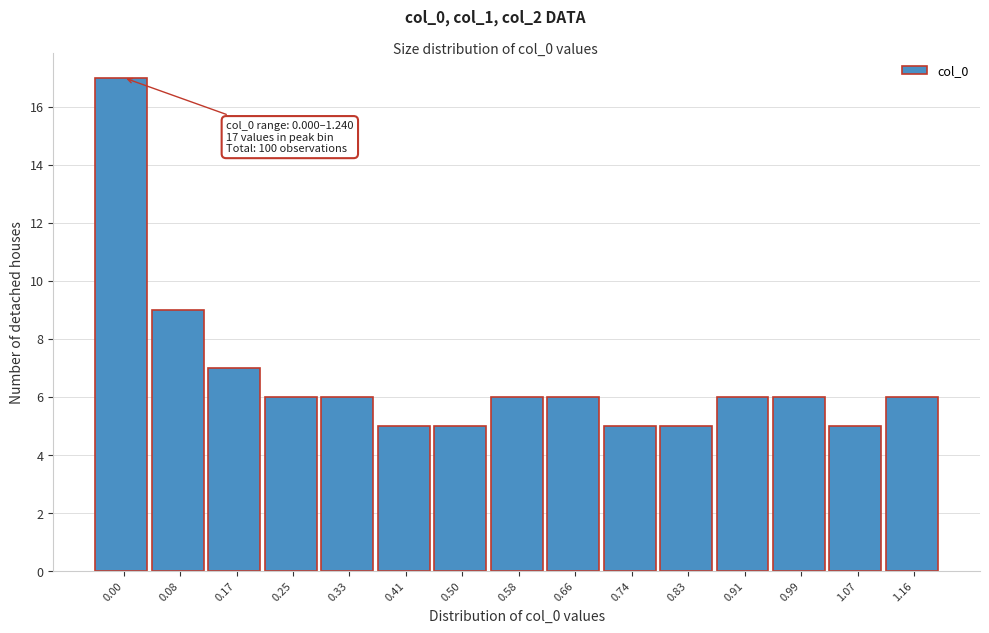

Reading left to right, extract all data points from this chart.

0.00=17	0.08=9	0.17=7	0.25=6	0.33=6	0.41=5	0.50=5	0.58=6	0.66=6	0.74=5	0.83=5	0.91=6	0.99=6	1.07=5	1.16=6